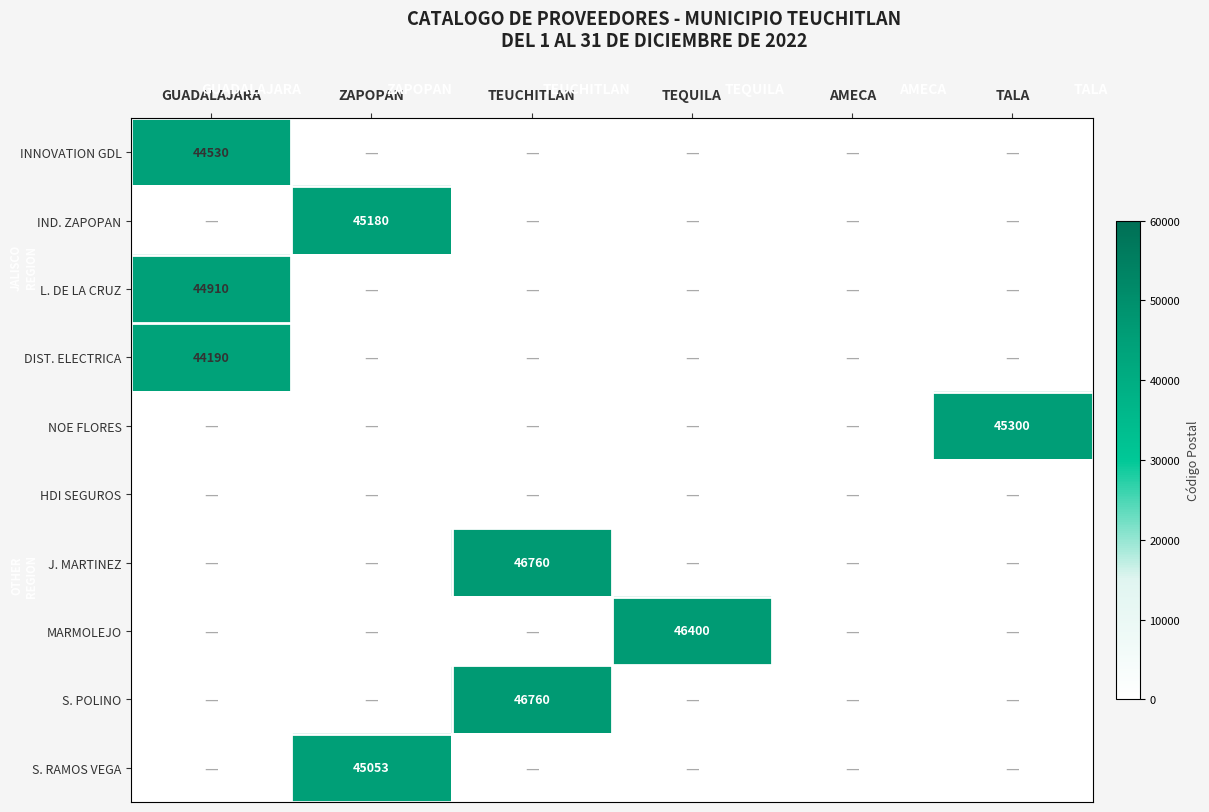

The value of S. POLINO at TEUCHITLAN is 81086. True or false?

False